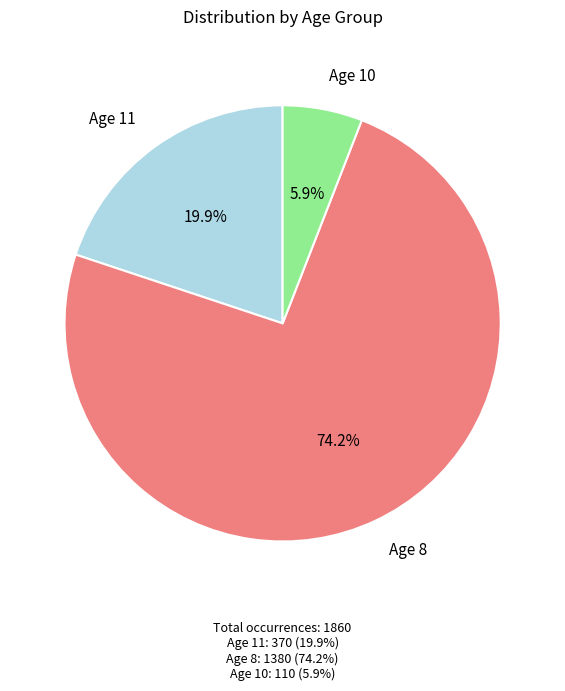

Is there any slice that represents more than half of the pie?

Yes